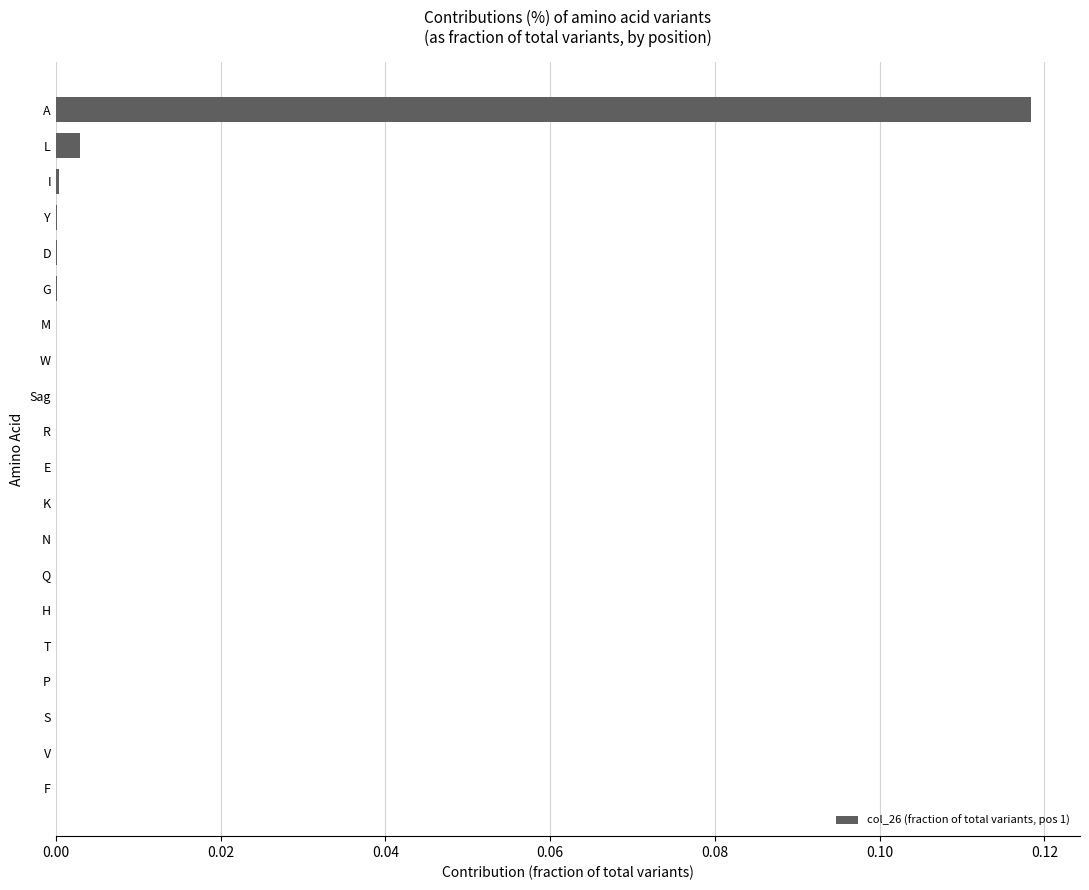

Does the chart contain stacked bars?

No